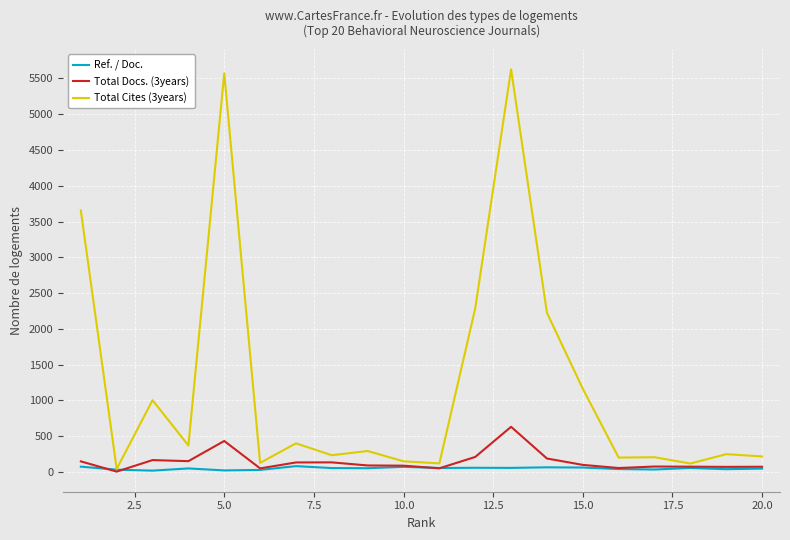

Which series has the widest spread of values?

Total Cites (3years)